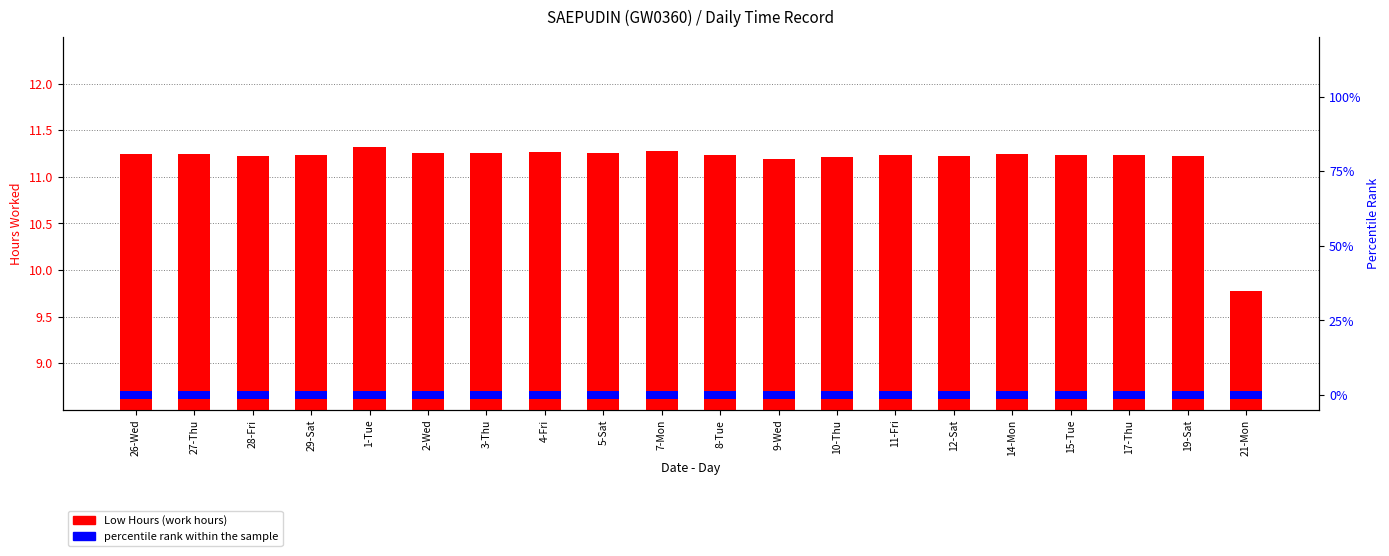

List the labels in order of Low Hours value, smallest first.

21-Mon, 9-Wed, 10-Thu, 28-Fri, 12-Sat, 19-Sat, 29-Sat, 8-Tue, 11-Fri, 15-Tue, 17-Thu, 26-Wed, 27-Thu, 14-Mon, 2-Wed, 3-Thu, 5-Sat, 4-Fri, 7-Mon, 1-Tue